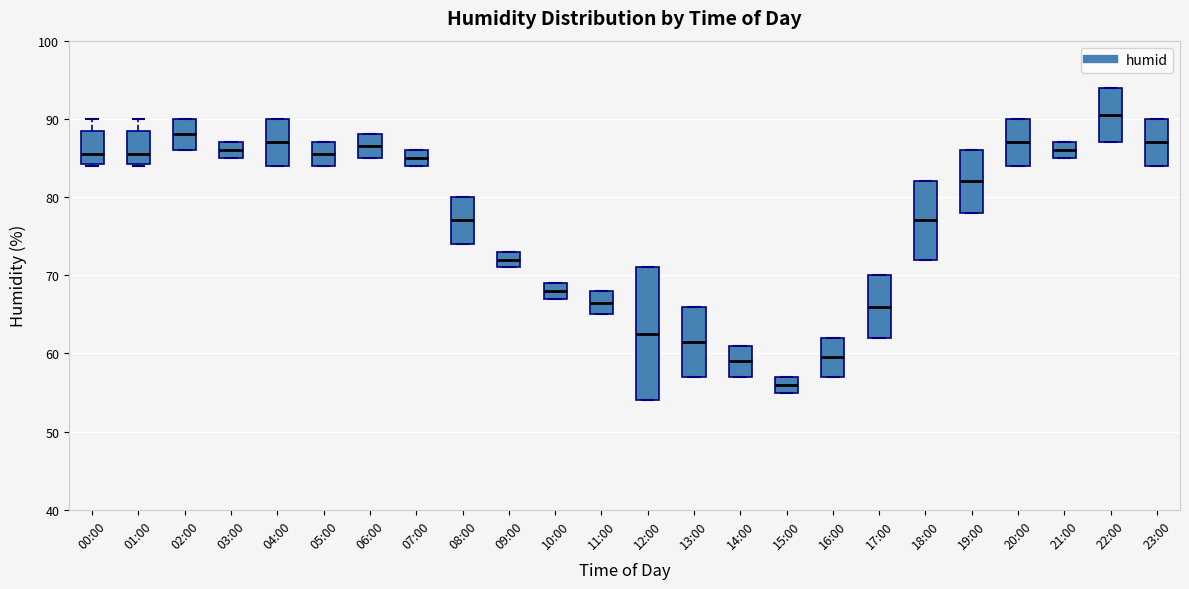

Which box is the tallest, from its lower edge to its upper edge?

12:00